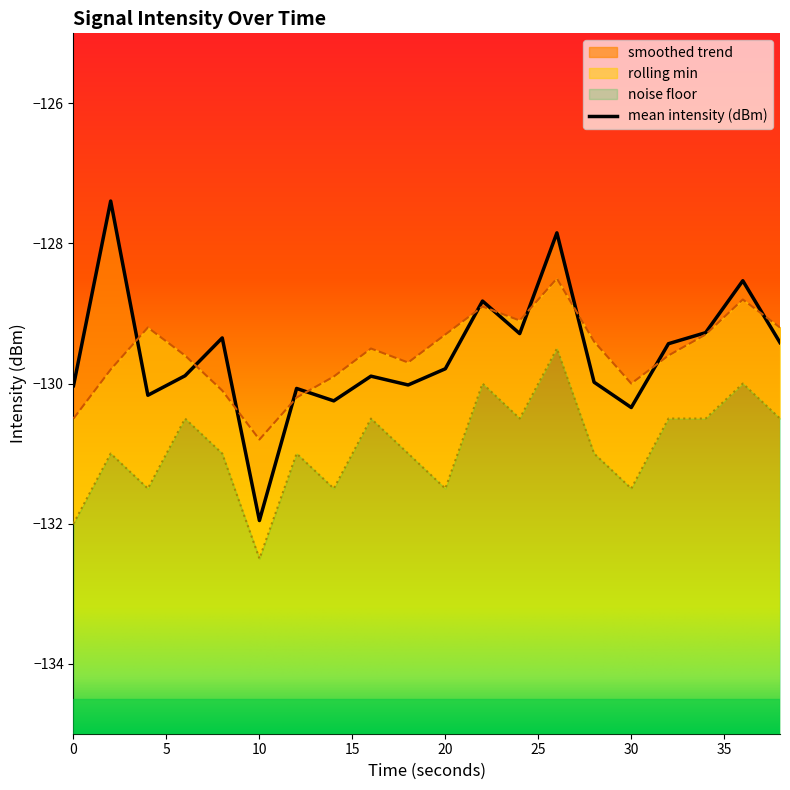

Is it true that smoothed trend equals -129.9 at 14?

True